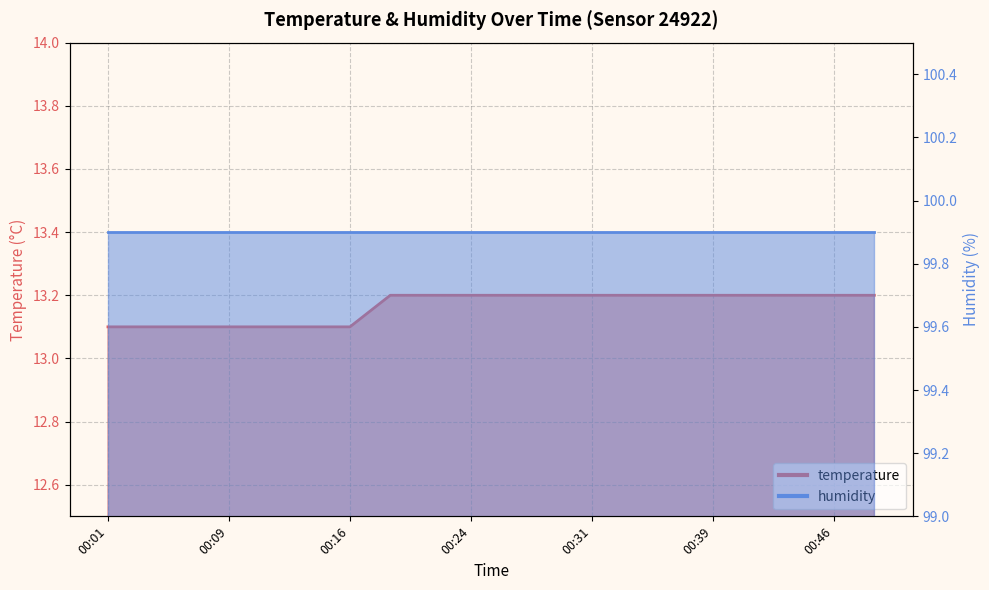

Which label corresponds to the smallest value in the chart?

00:01